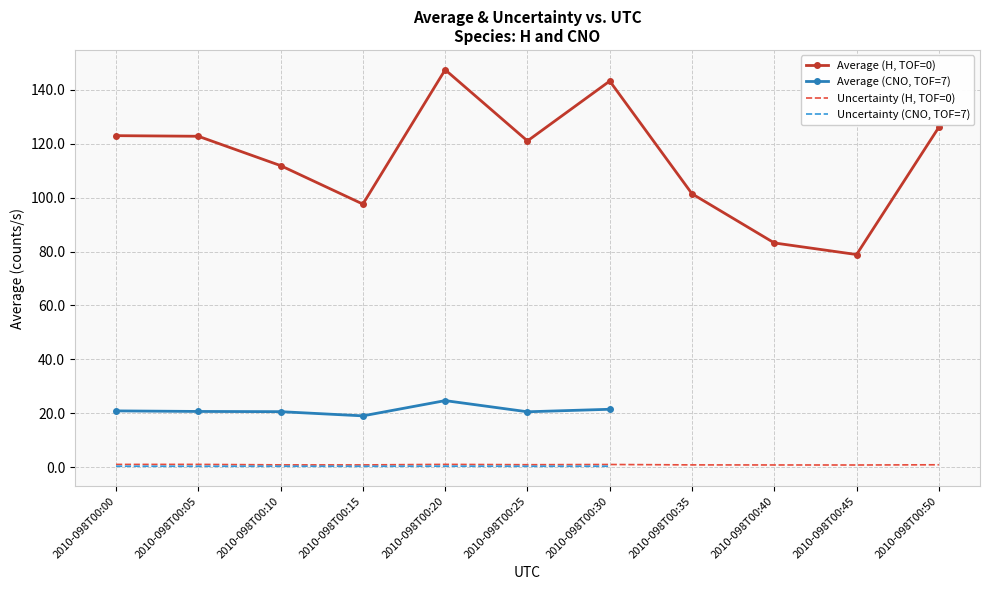

What is the spread (max minus min) of values at 2010-098T00:10?

111.1